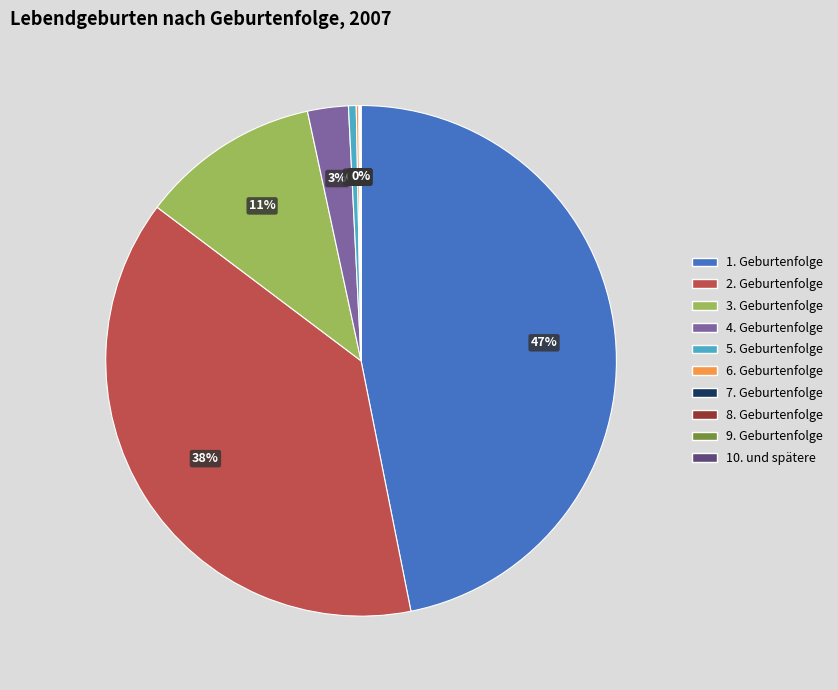

Does any single category account for the majority?

No